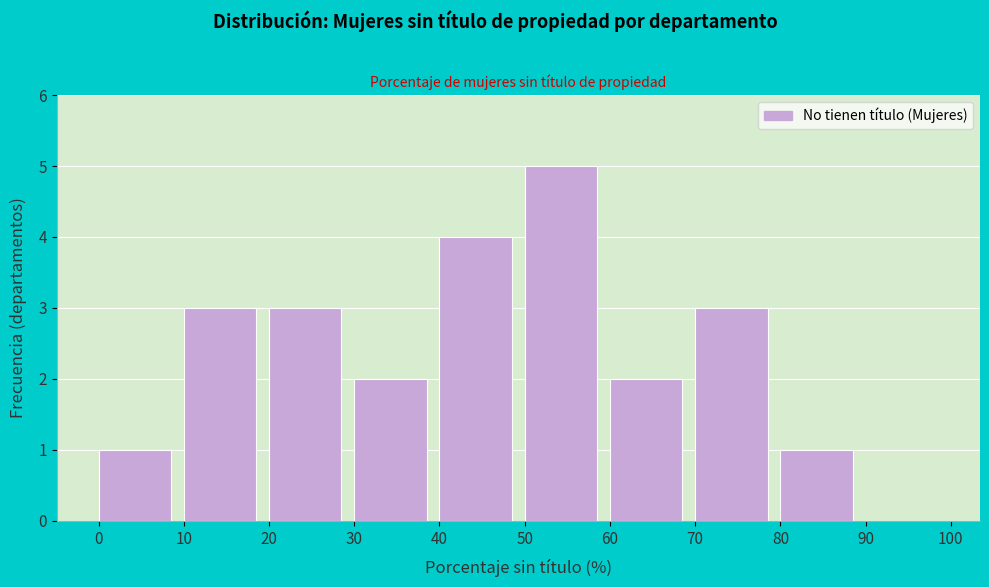

Reading left to right, list every bar in this chart as the range it spans on the x-axis followed by its height. The values are not printed on the chart, so give them approximately, as read against the axis.

0 to 10: 1
10 to 20: 3
20 to 30: 3
30 to 40: 2
40 to 50: 4
50 to 60: 5
60 to 70: 2
70 to 80: 3
80 to 90: 1
90 to 100: 0